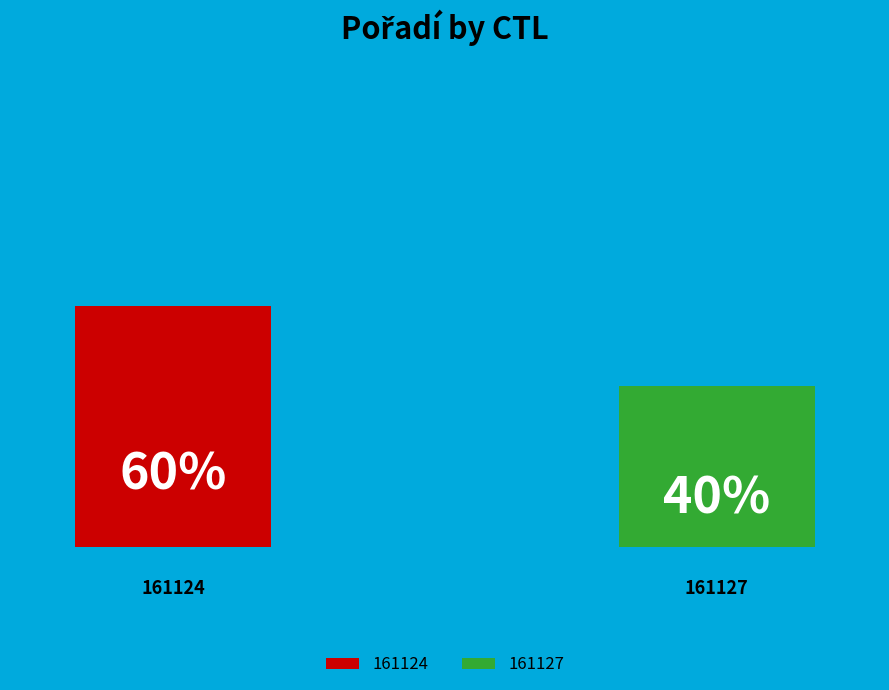

Do 161124 and 161127 together represent more than half of the pie?

Yes